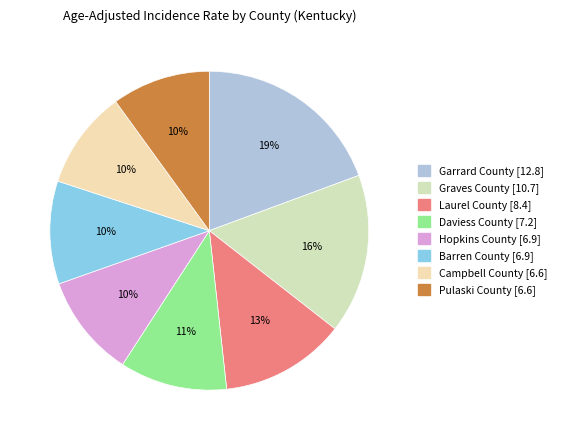

Is Hopkins County the majority of the pie?

No